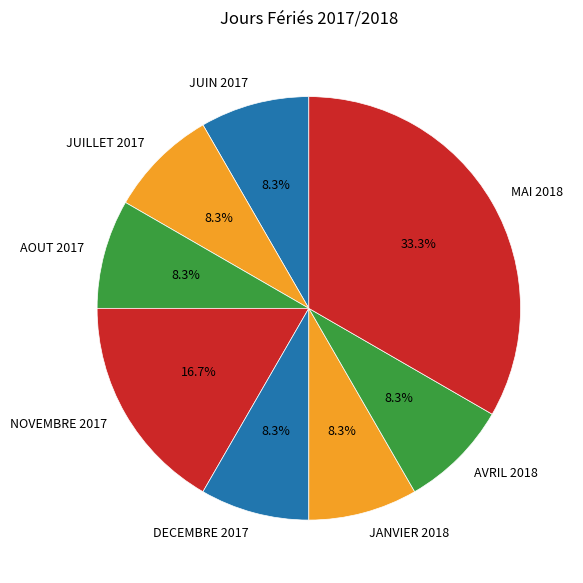

Which slice is the largest?

MAI 2018